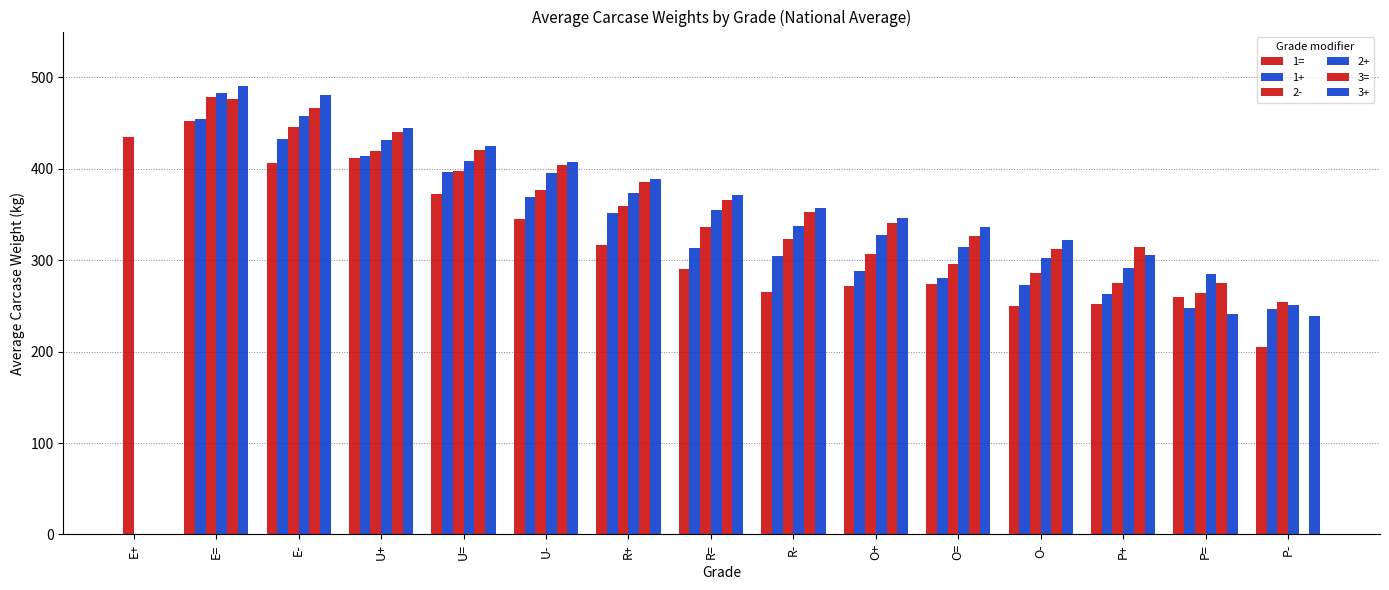

At which category is the sum across all series the highest?

E=